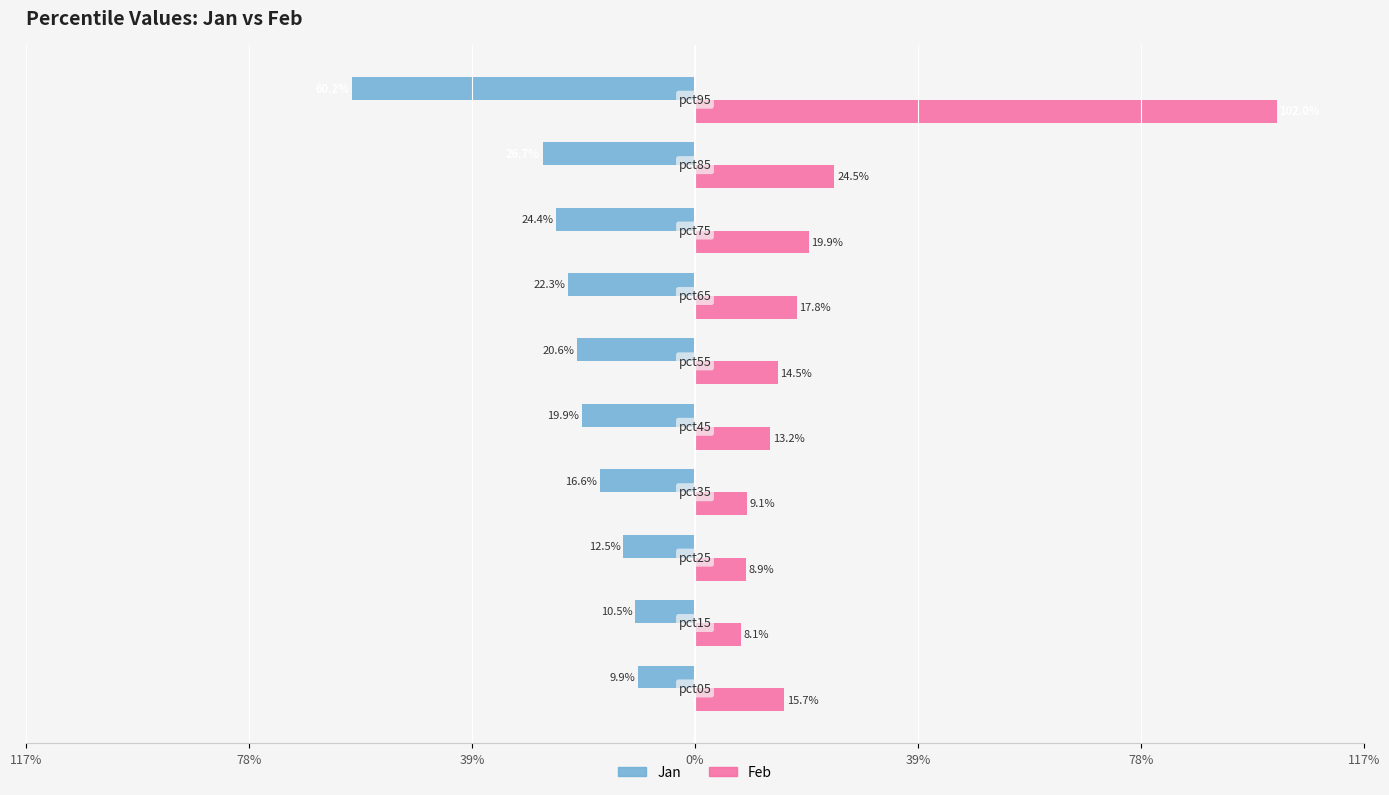

What is the total value across all series at pct35?

0.3